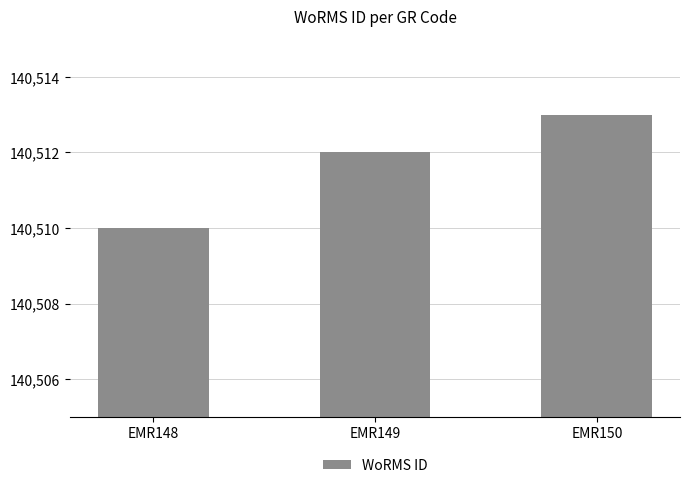

The chart shows a value of 33063 at EMR150. True or false?

False